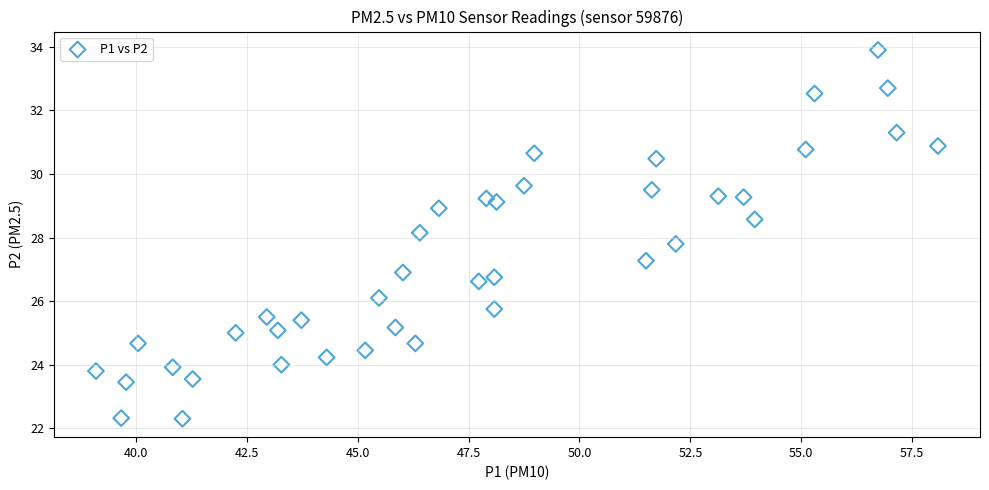

What is the range of X values (max minus min)?

19.0